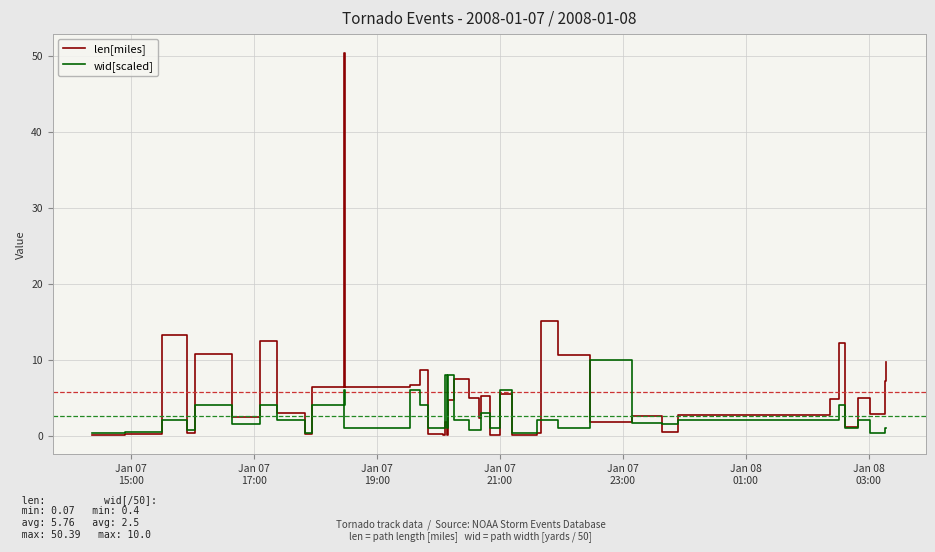

How many data points in wid[scaled] are less than 2?

20